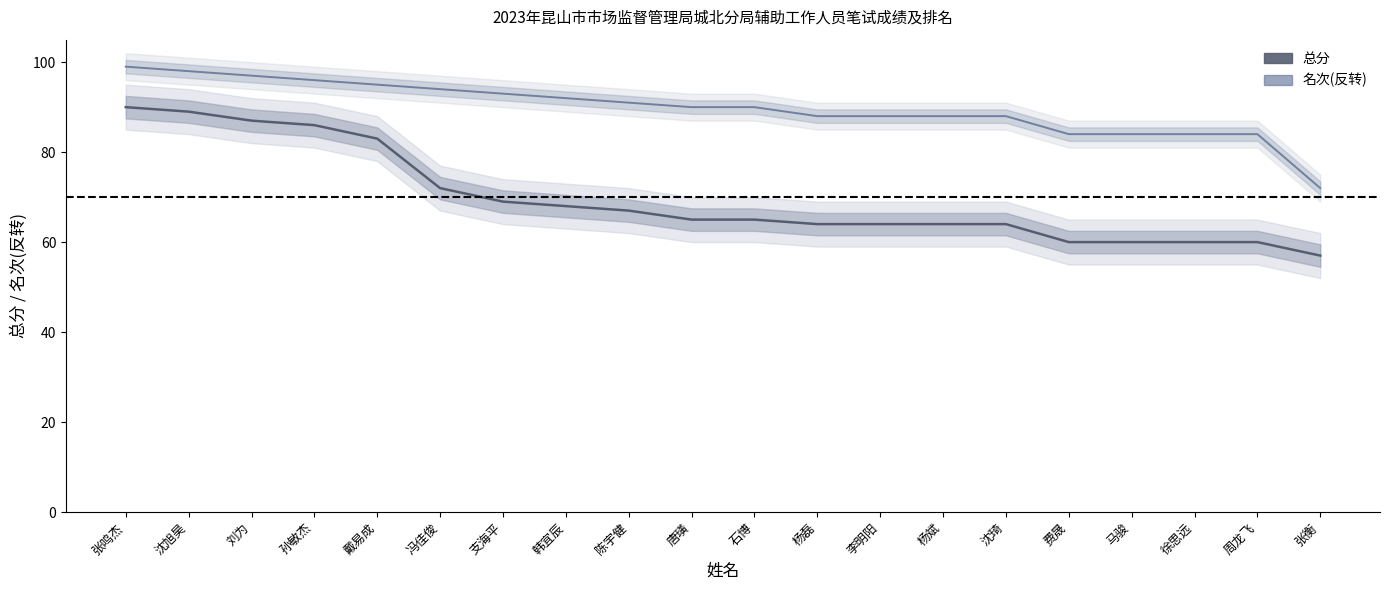

The 名次(反转) series shows 88 at 杨磊. True or false?

True